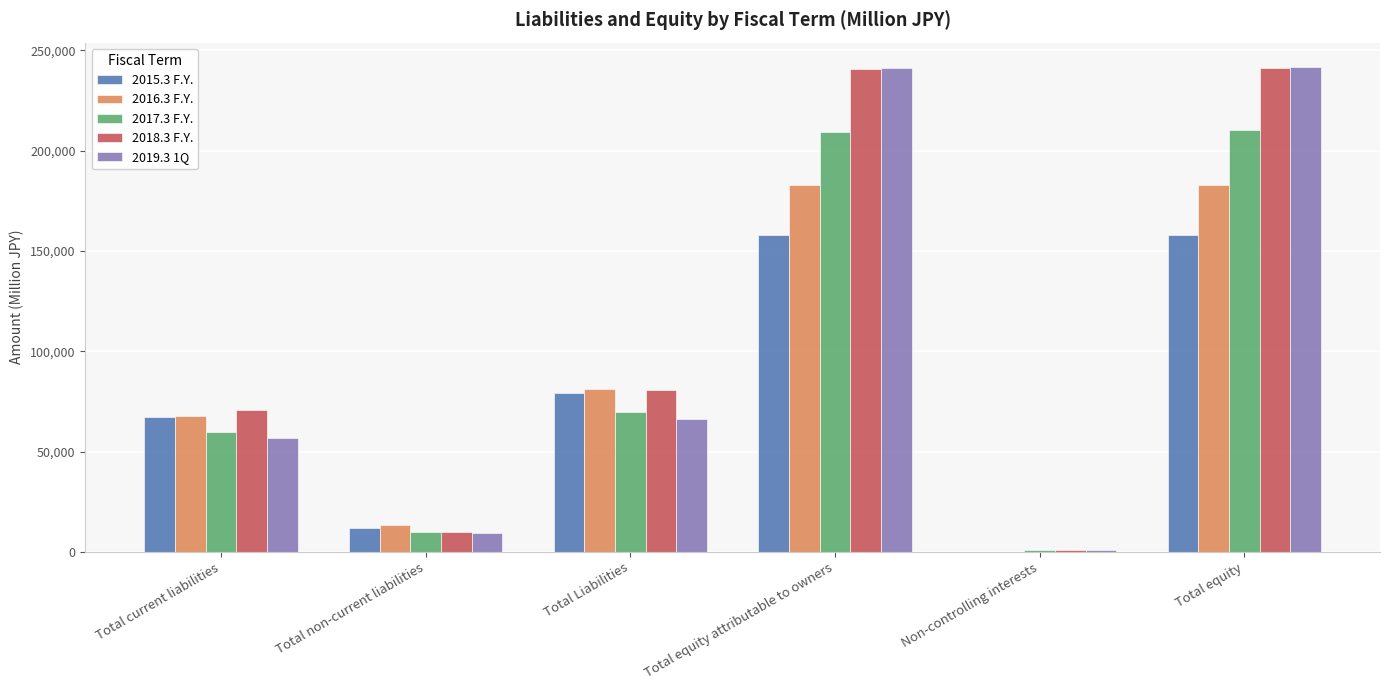

What is the total value across all series at Total current liabilities?

322898